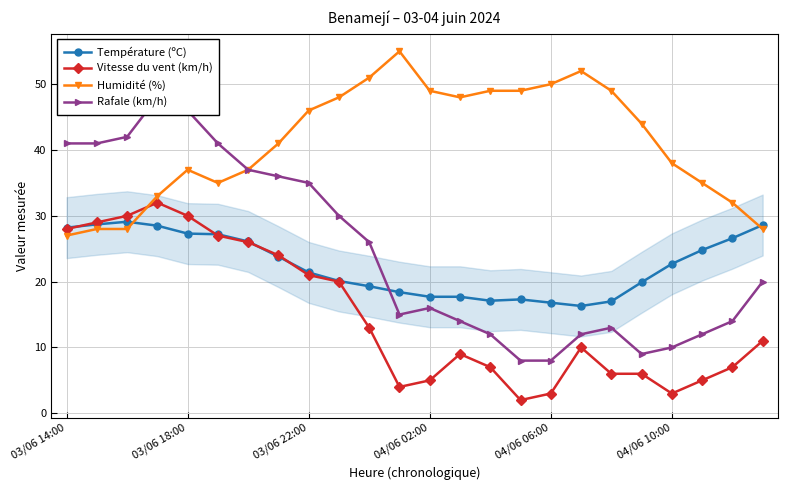

In Température (ºC), how many points are higher than both neighbors (excluding endpoints)?

2